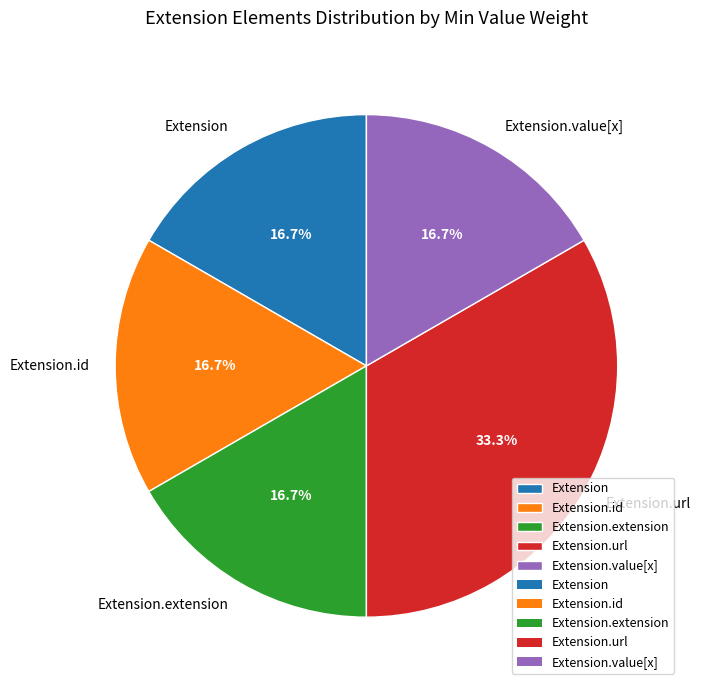

Which category has the biggest portion of the pie?

Extension.url